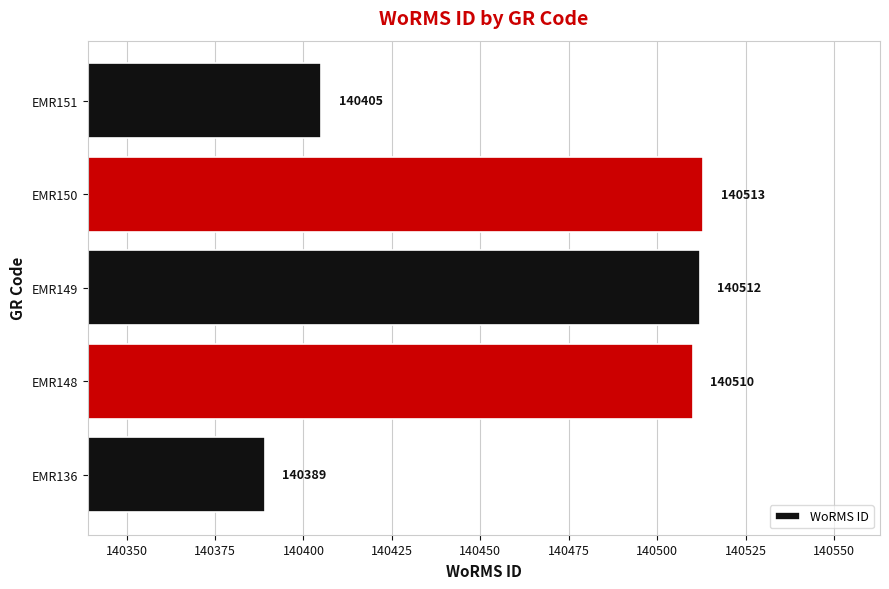

What is the change in value from EMR148 to EMR151?

-105